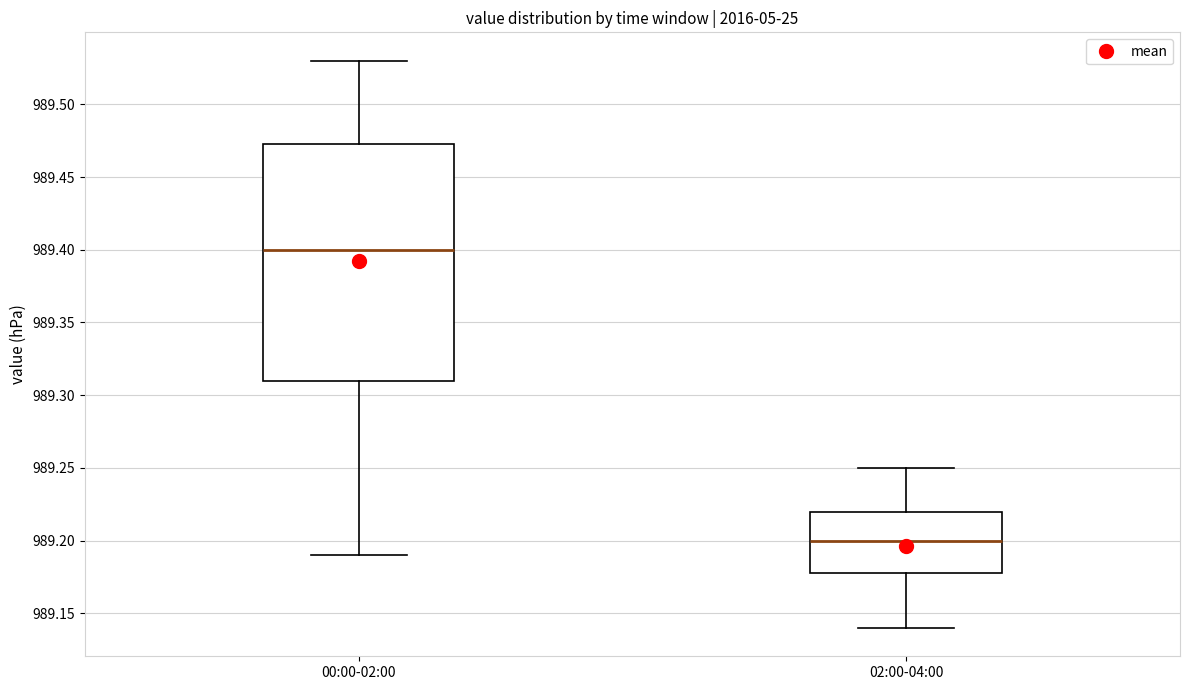

Where does the median line of the box for 00:00-02:00 sit on the y-axis? The values are not printed on the chart, so give them approximately, as read against the axis.

989.400